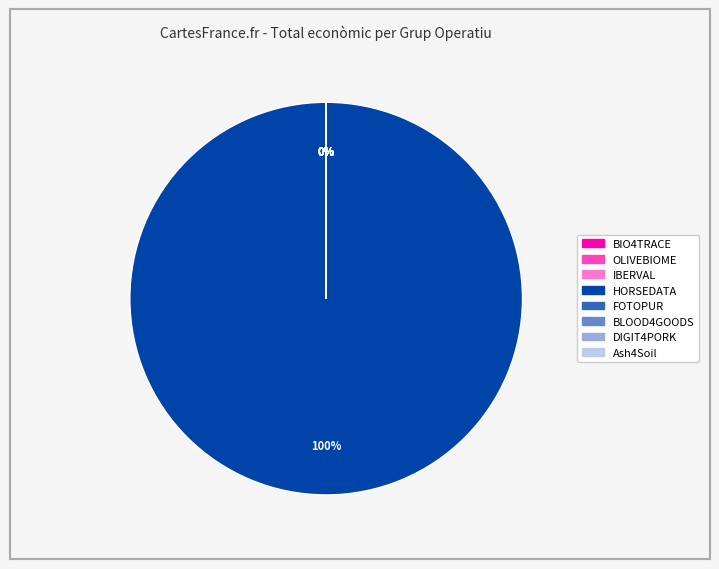

What percentage do HORSEDATA and BLOOD4GOODS together represent?

100.0%